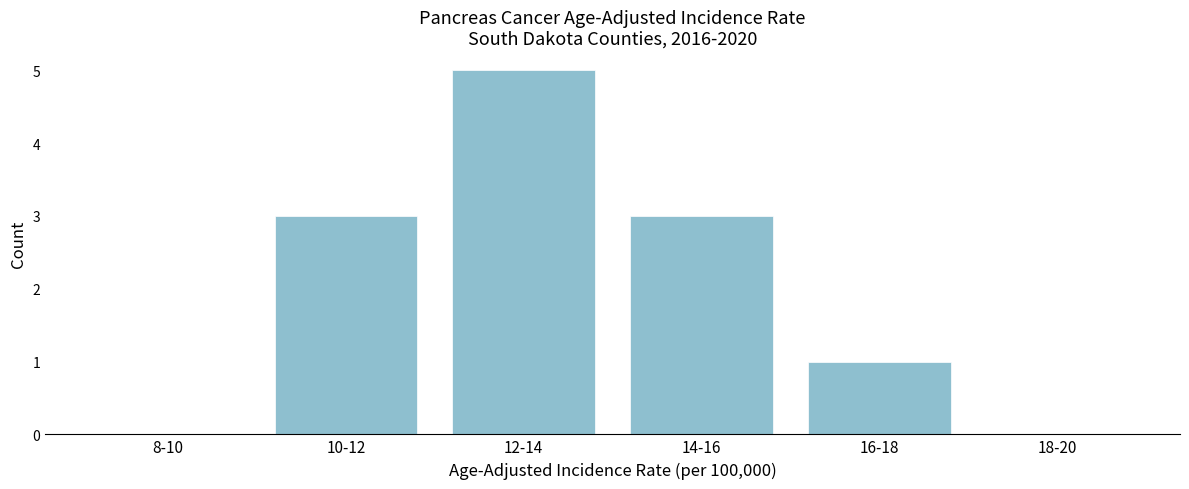

Reading right to left, extract all data points from this chart.

18-20=0	16-18=1	14-16=3	12-14=5	10-12=3	8-10=0